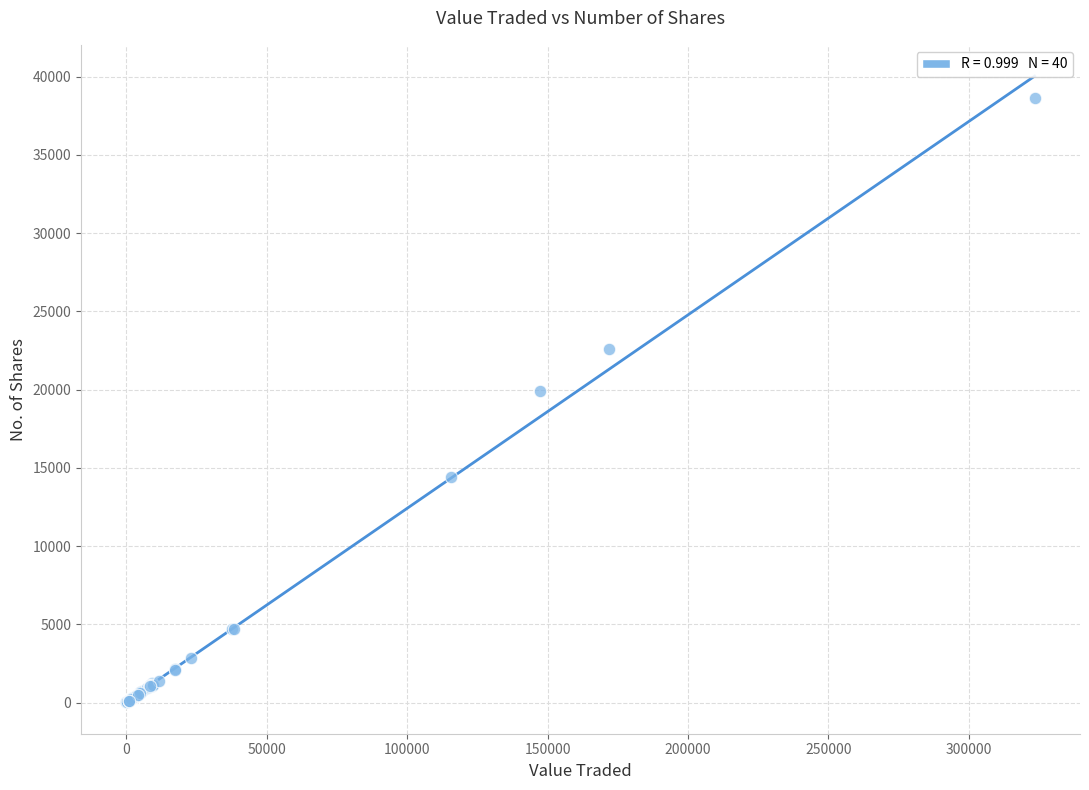

What Y value in the scatter plot is closest to 19319?

19906